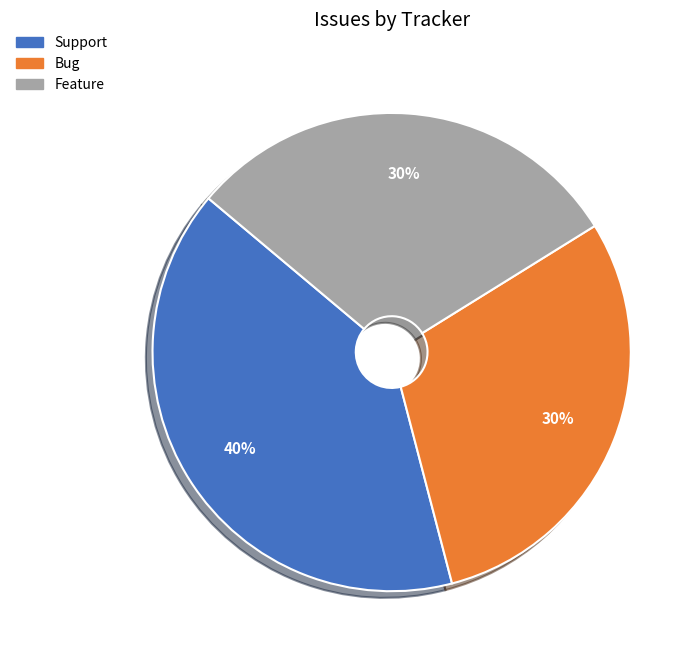

Which has a higher value, Bug or Support?

Support